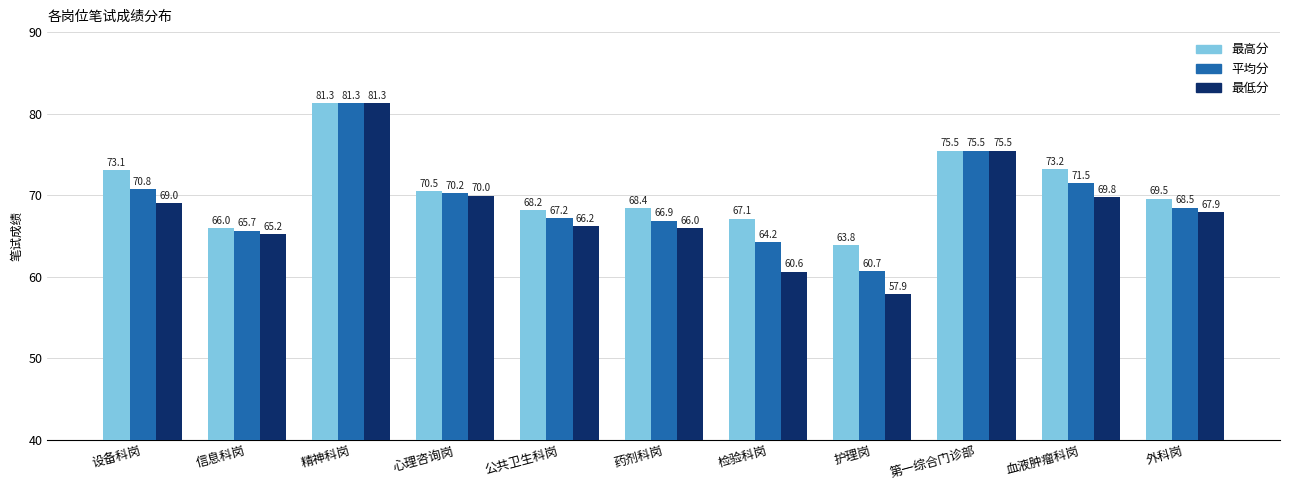

How many bars are there in each group?

3